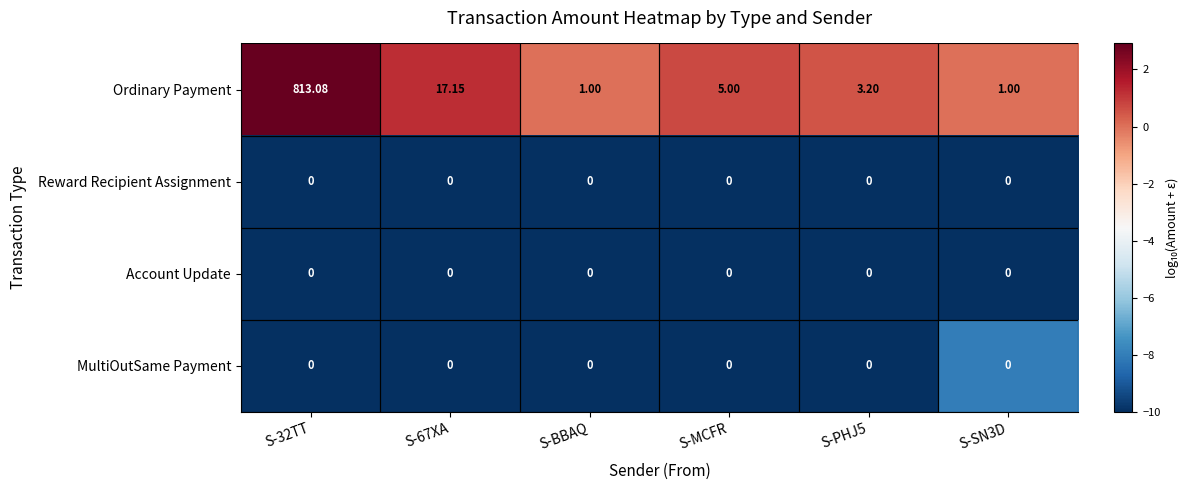

Between S-32TT and S-SN3D, which series saw the biggest shift?

Ordinary Payment